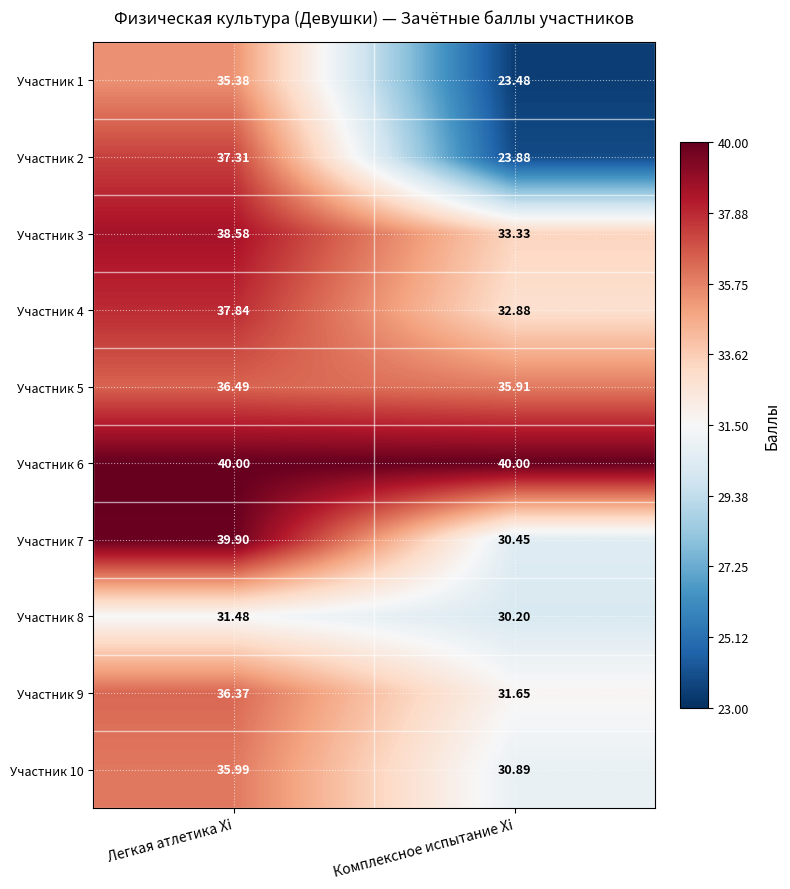

What is the spread (max minus min) of values at Комплексное испытание Xi?

16.5